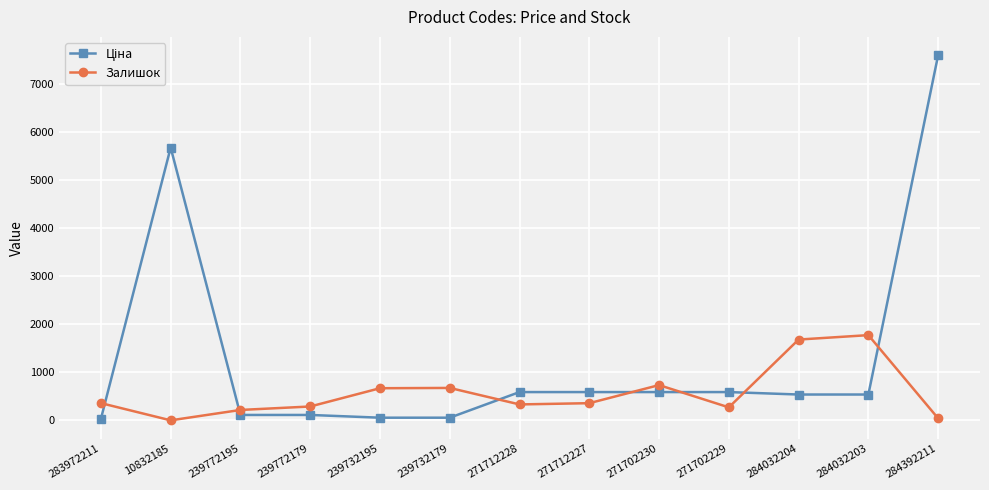

What is the average value of the Залишок series?

570.3